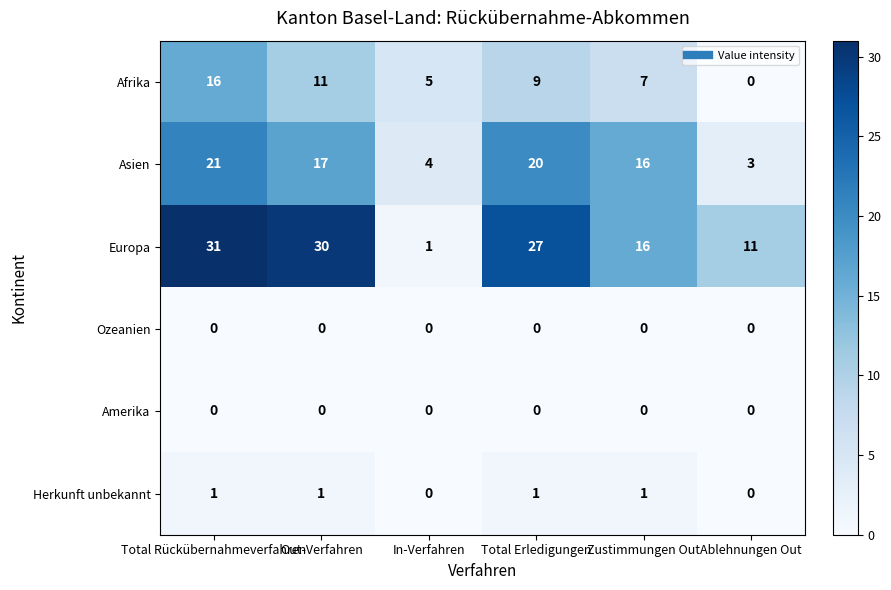

What is the greatest value displayed?

31